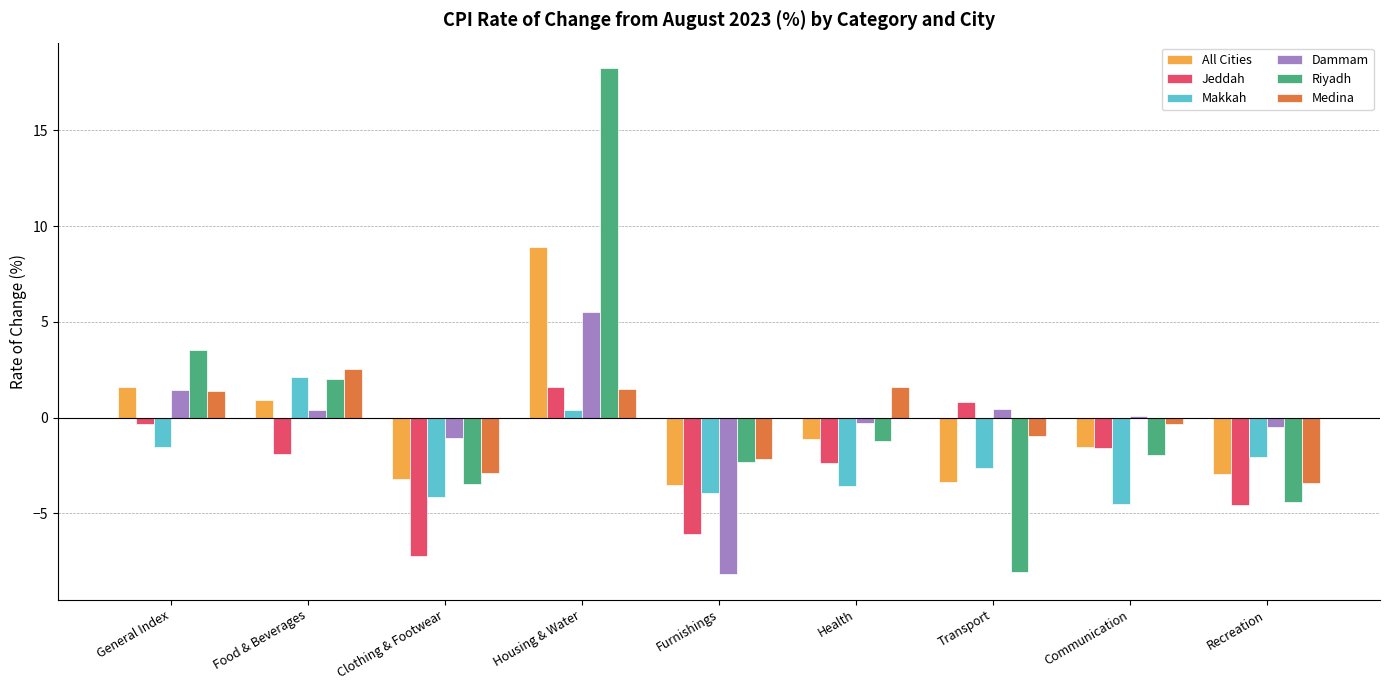

What position from the right is Recreation?

1